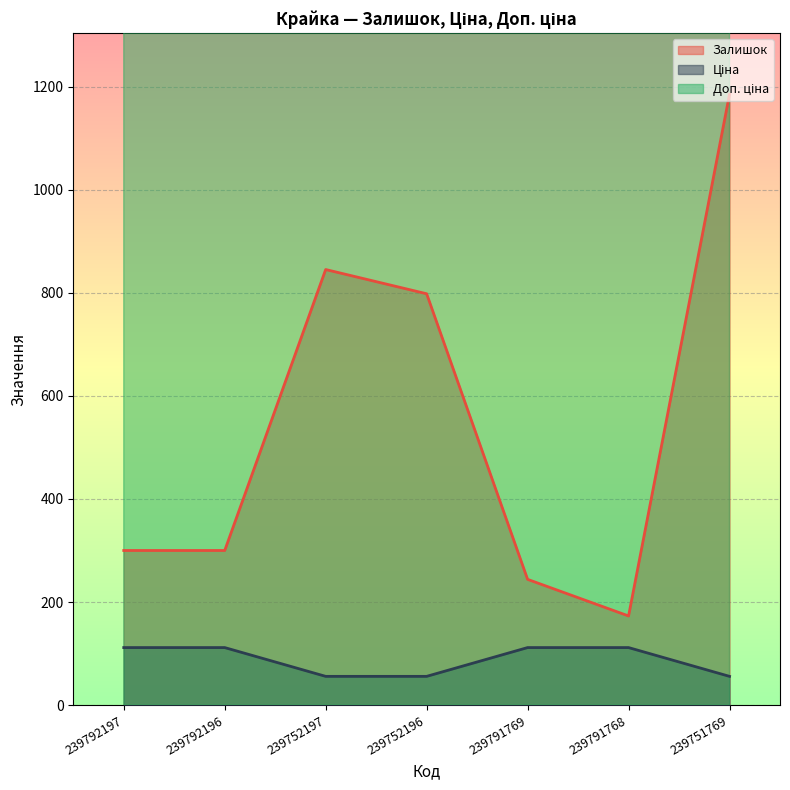

What is the maximum value for Залишок?

1185.0